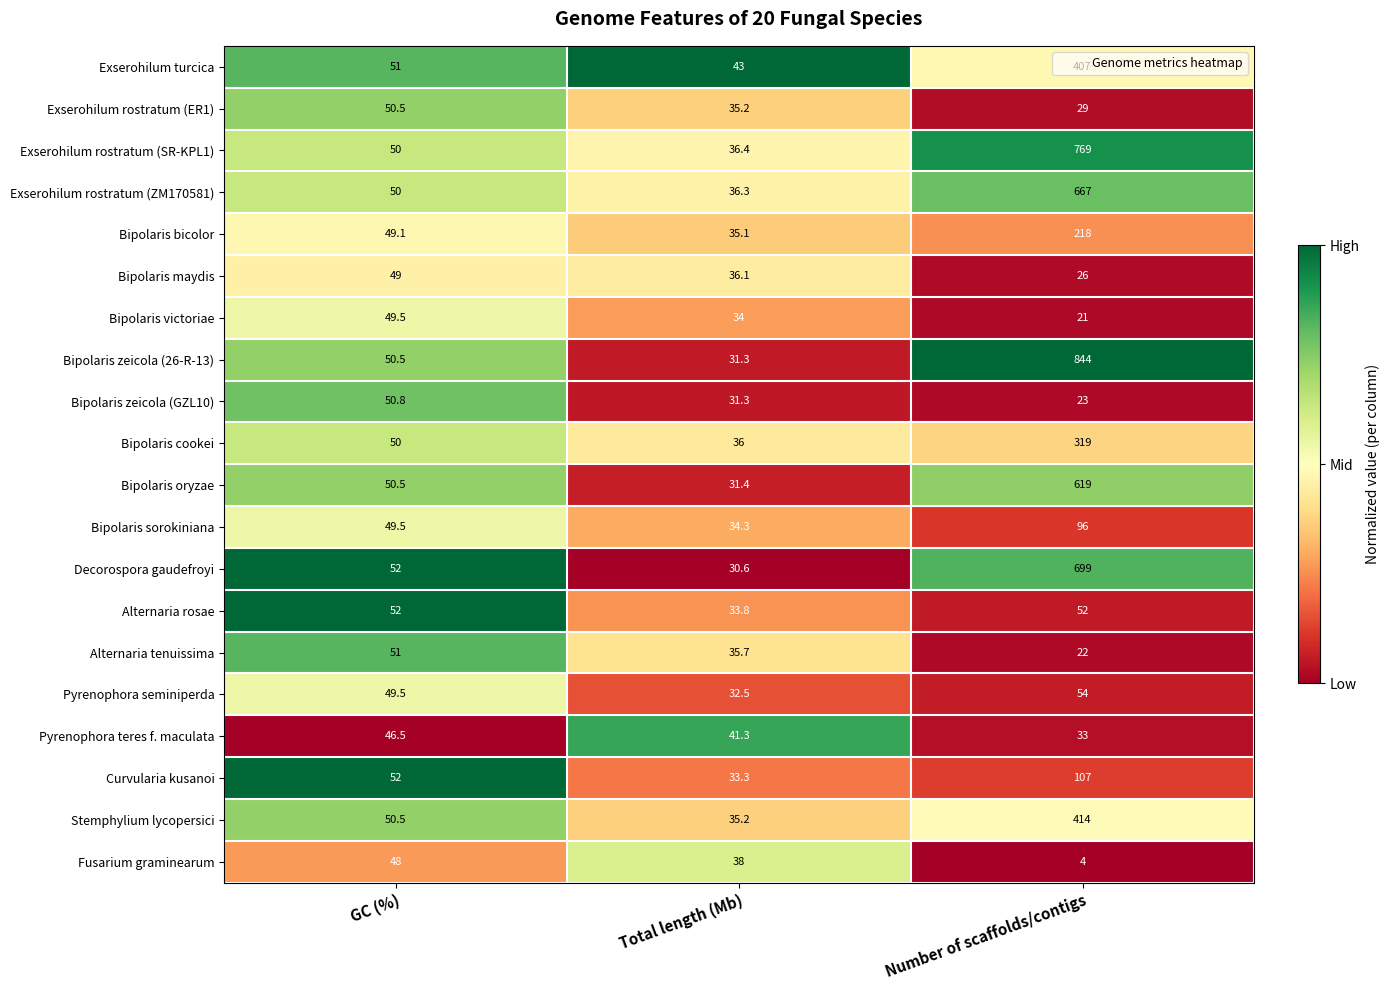

Is the value of Bipolaris victoriae at Total length (Mb) greater than the value of Bipolaris oryzae at GC (%)?

No